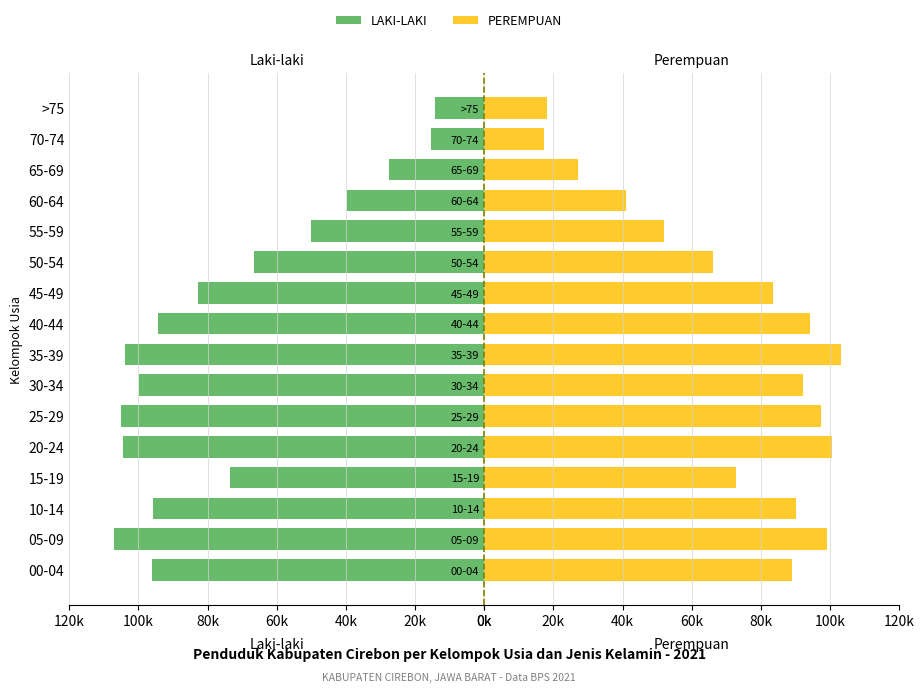

Which series has the widest spread of values?

LAKI-LAKI